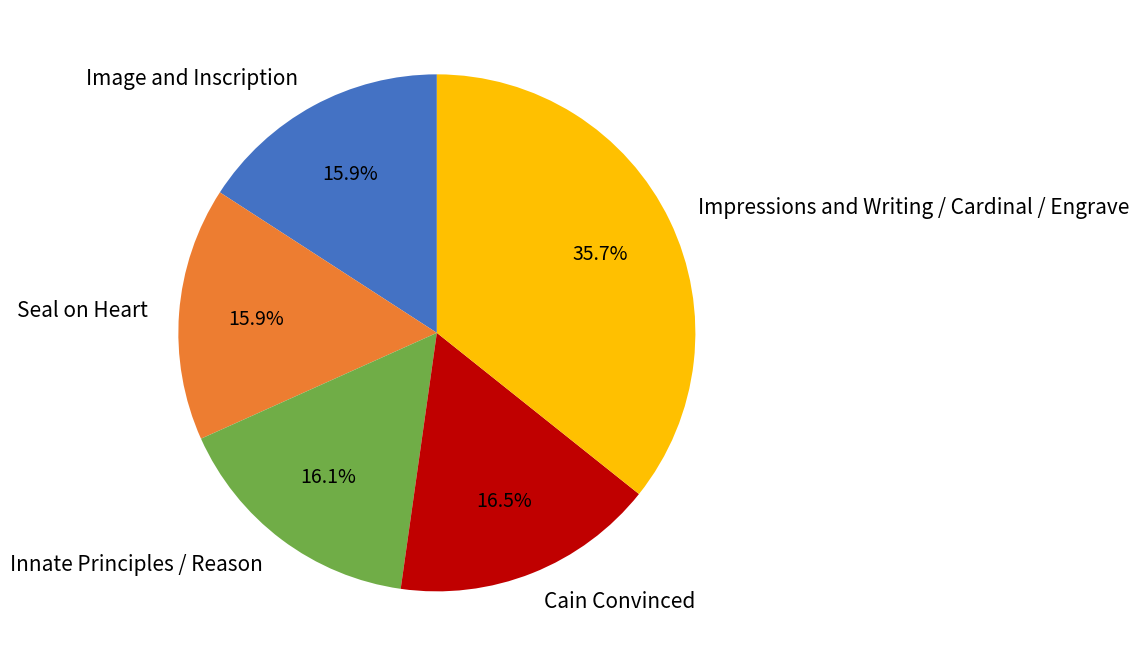

The Cain Convinced slice represents 26% of the pie. True or false?

False